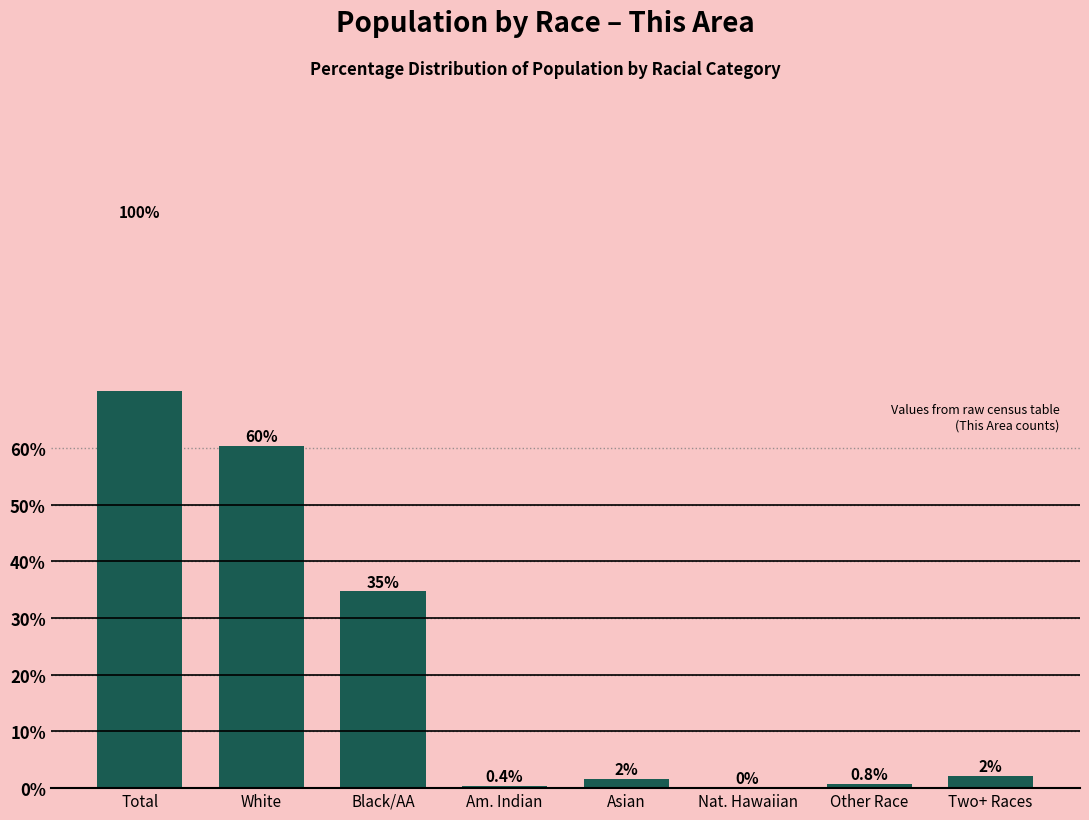

Reading left to right, what are all the values shown in this chart?

Total=100.0	White=60.3	Black/AA=34.7	Am. Indian=0.4	Asian=1.6	Nat. Hawaiian=0.0	Other Race=0.8	Two+ Races=2.1